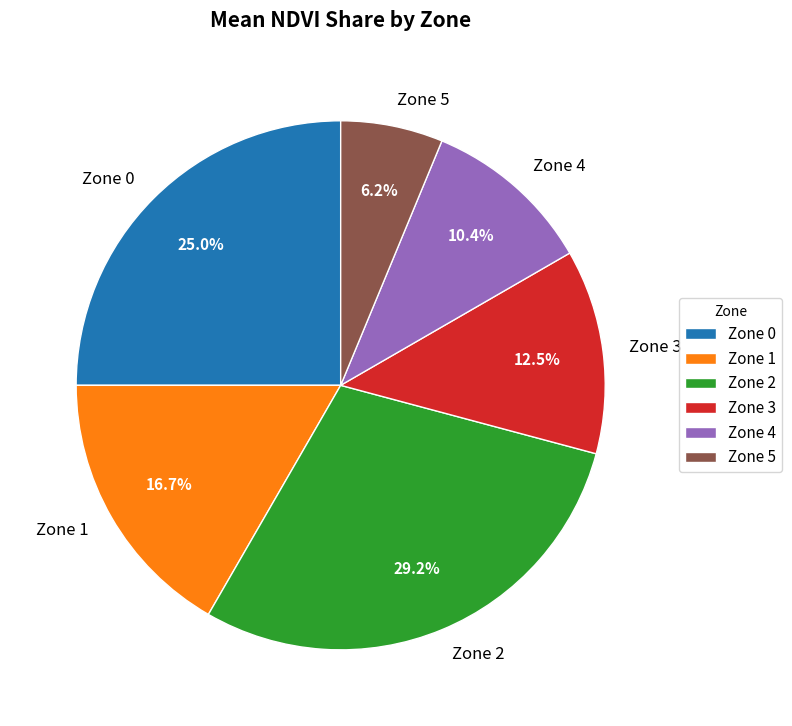

How much of the chart is everything except Zone 4?

89.6%